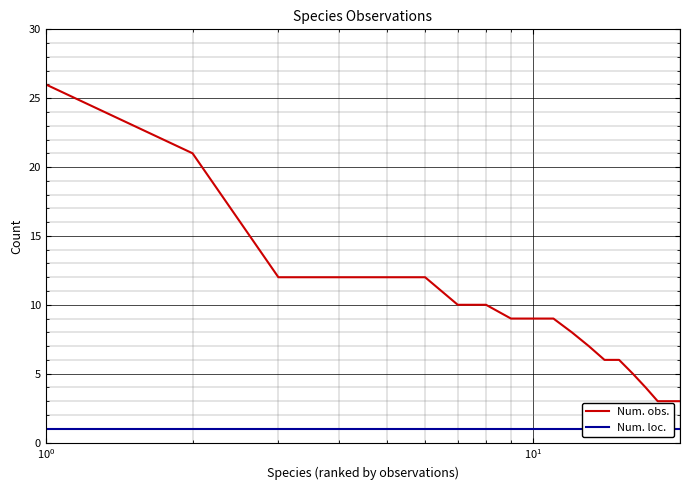

What are all the series names shown in the legend?

Num. obs., Num. loc.